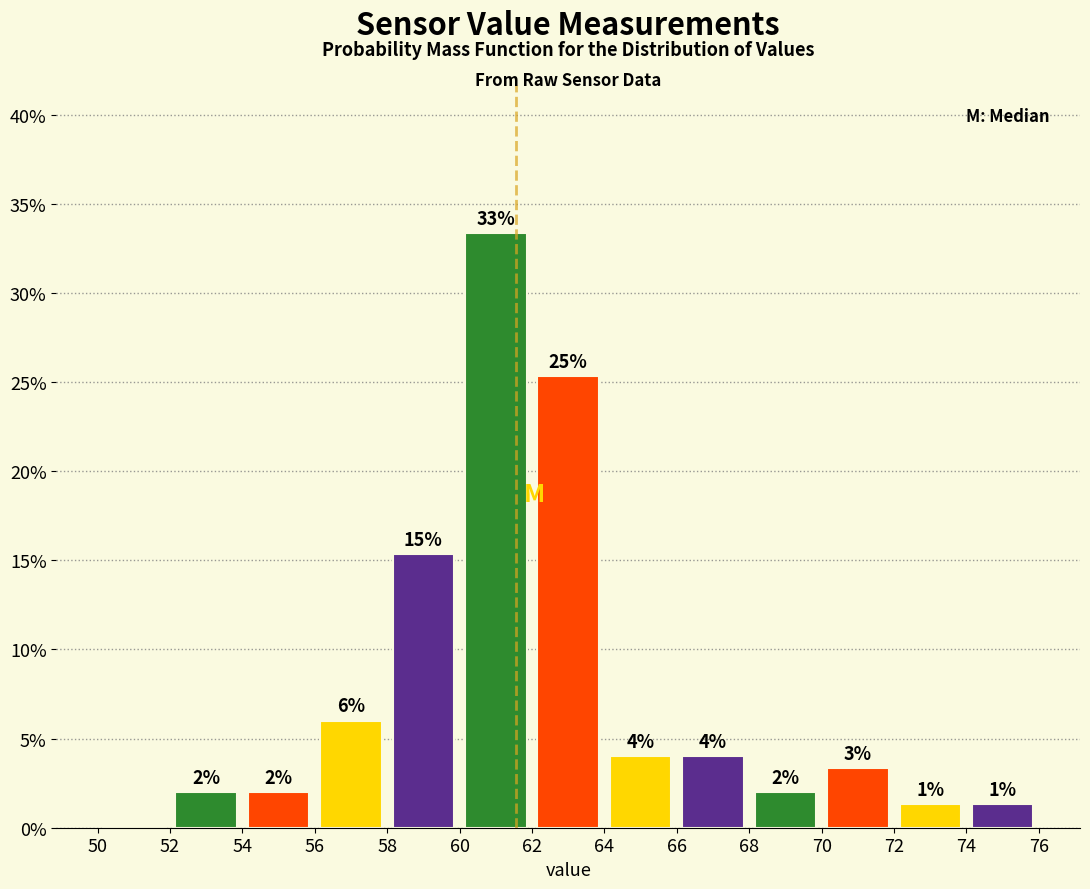

Which range on the x-axis has the tallest bar?

60 to 62